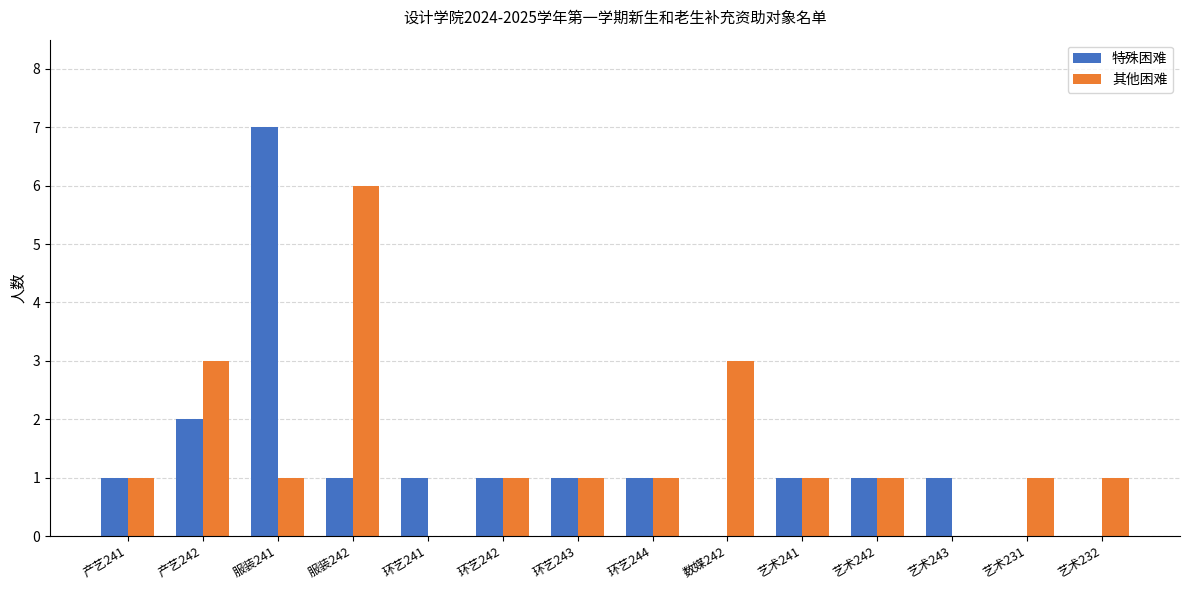

Reading right to left, list all the values displayed in this chart.

特殊困难: 0	0	1	1	1	0	1	1	1	1	1	7	2	1
其他困难: 1	1	0	1	1	3	1	1	1	0	6	1	3	1